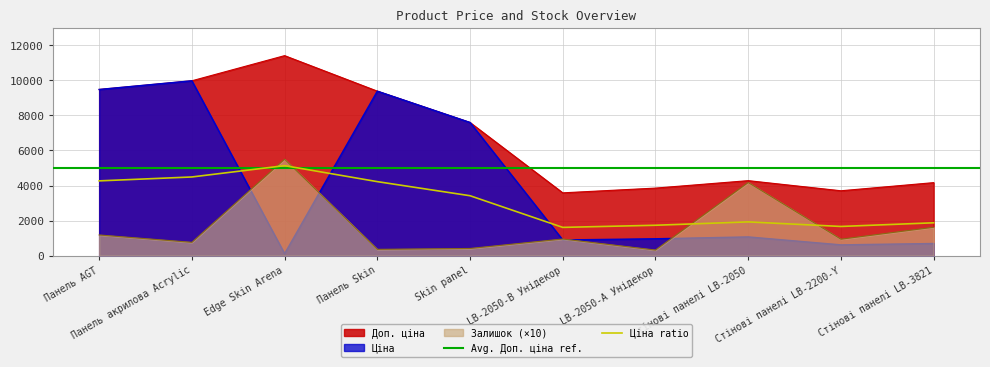

Is it true that Ціна equals 1700.2 at LB-2050-А Унідекор?

False